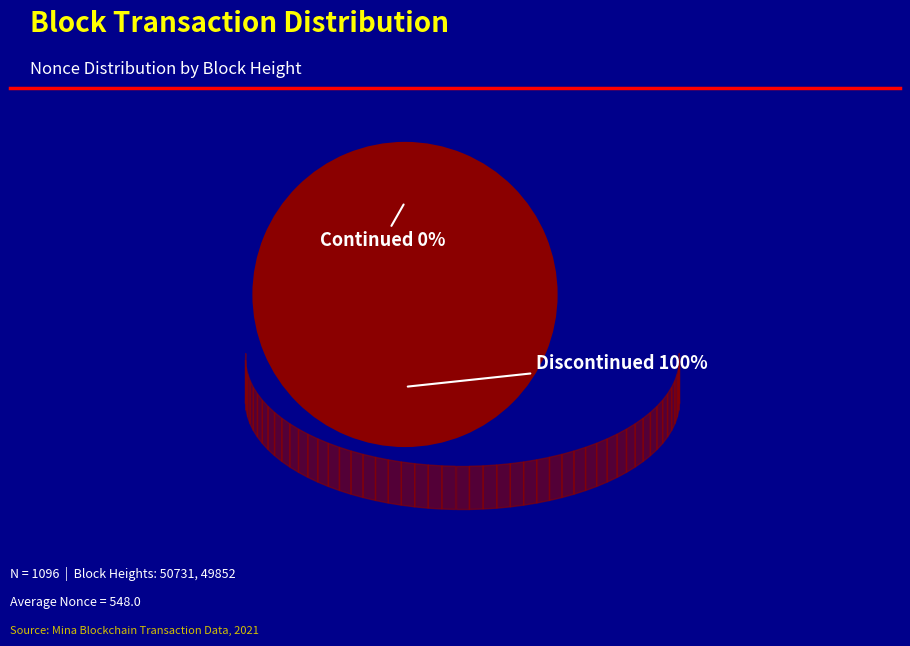

To the nearest percent, what is the difference between the largest and smallest slice percentages?

100%